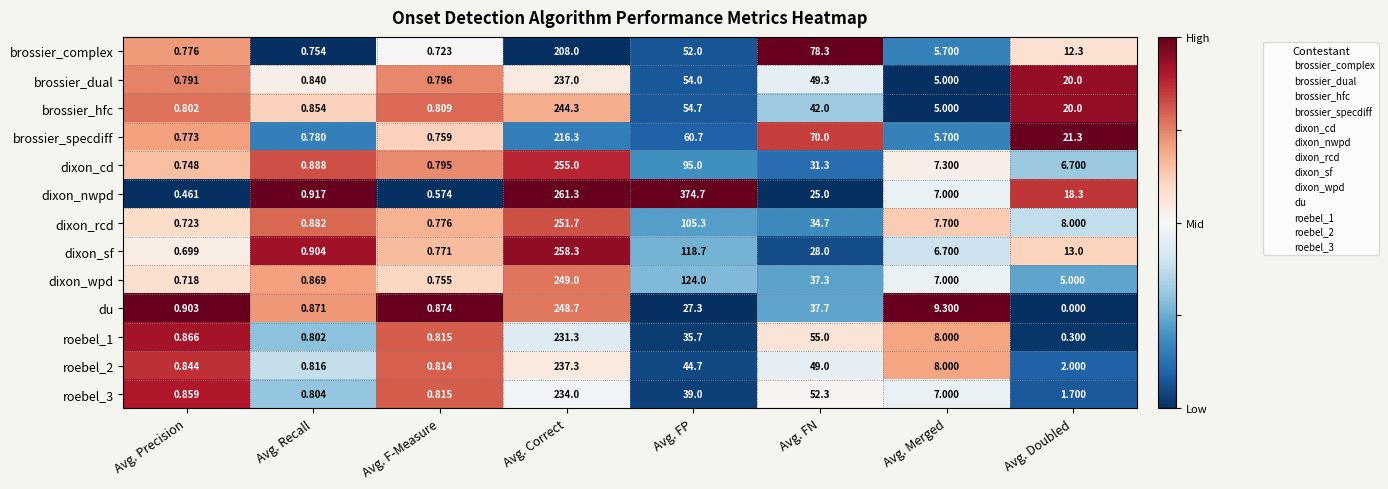

List the labels in order of dixon_nwpd value, smallest first.

Avg. Precision, Avg. F-Measure, Avg. Recall, Avg. Merged, Avg. Doubled, Avg. FN, Avg. Correct, Avg. FP